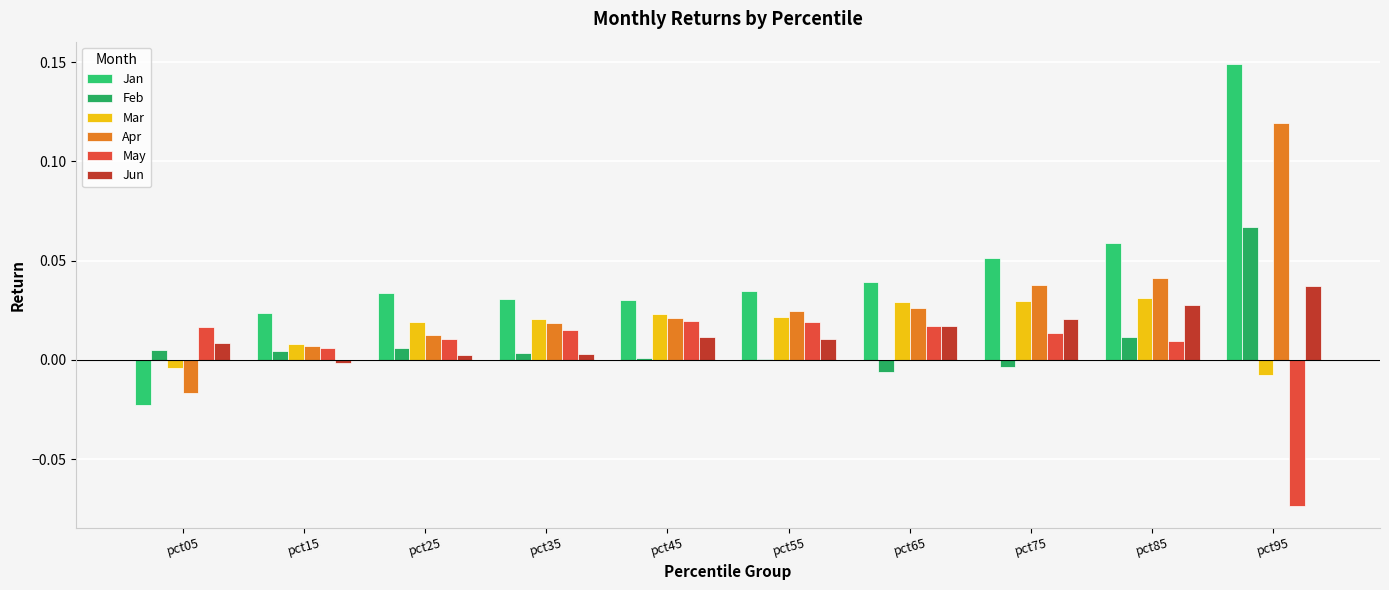

What is the value of the Feb bar at the 10th from the left?

0.1